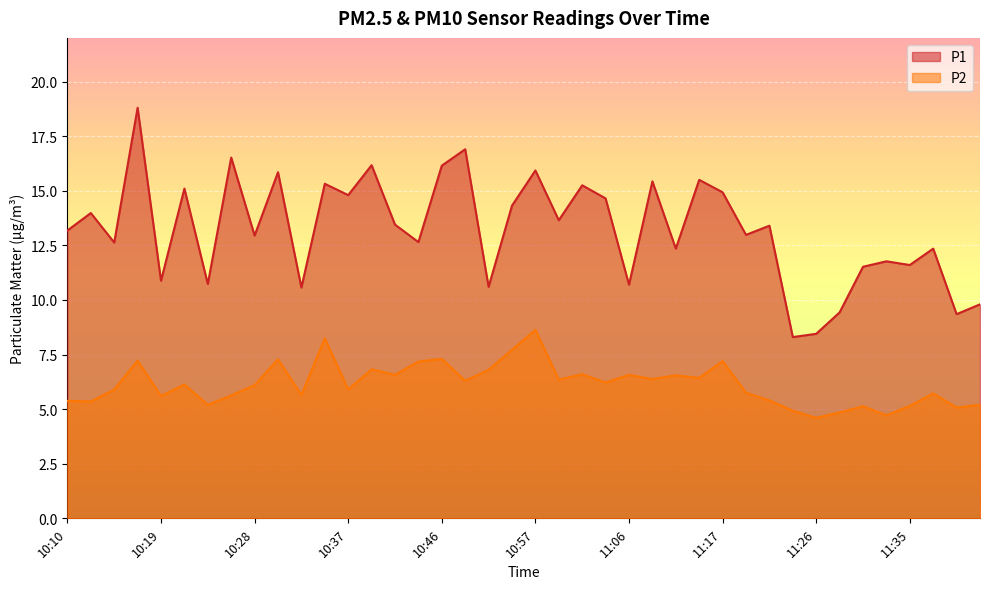

True or false: P1 and P2 intersect in this chart.

False